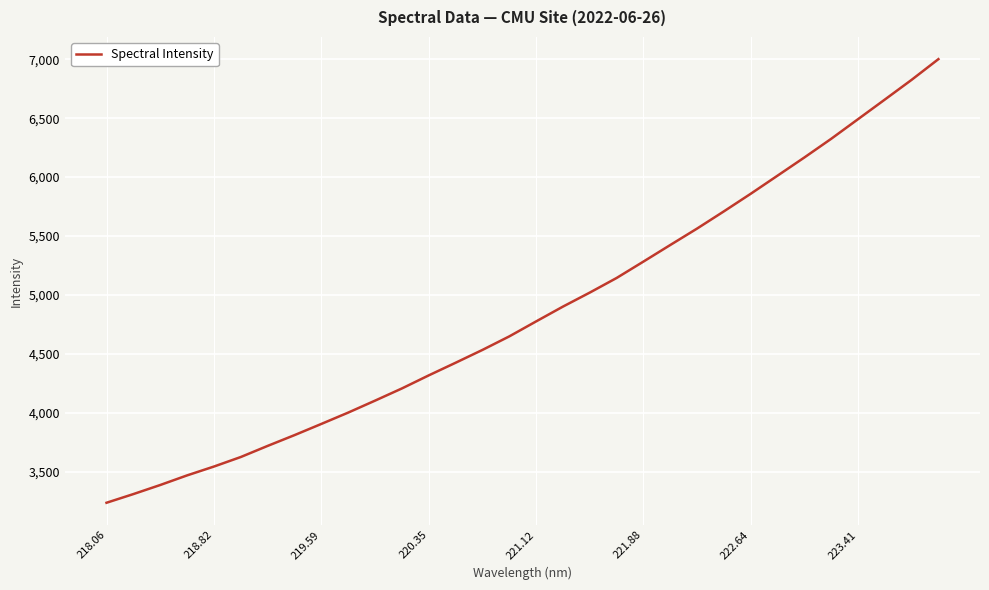

What is the maximum value shown in the chart?

7001.3